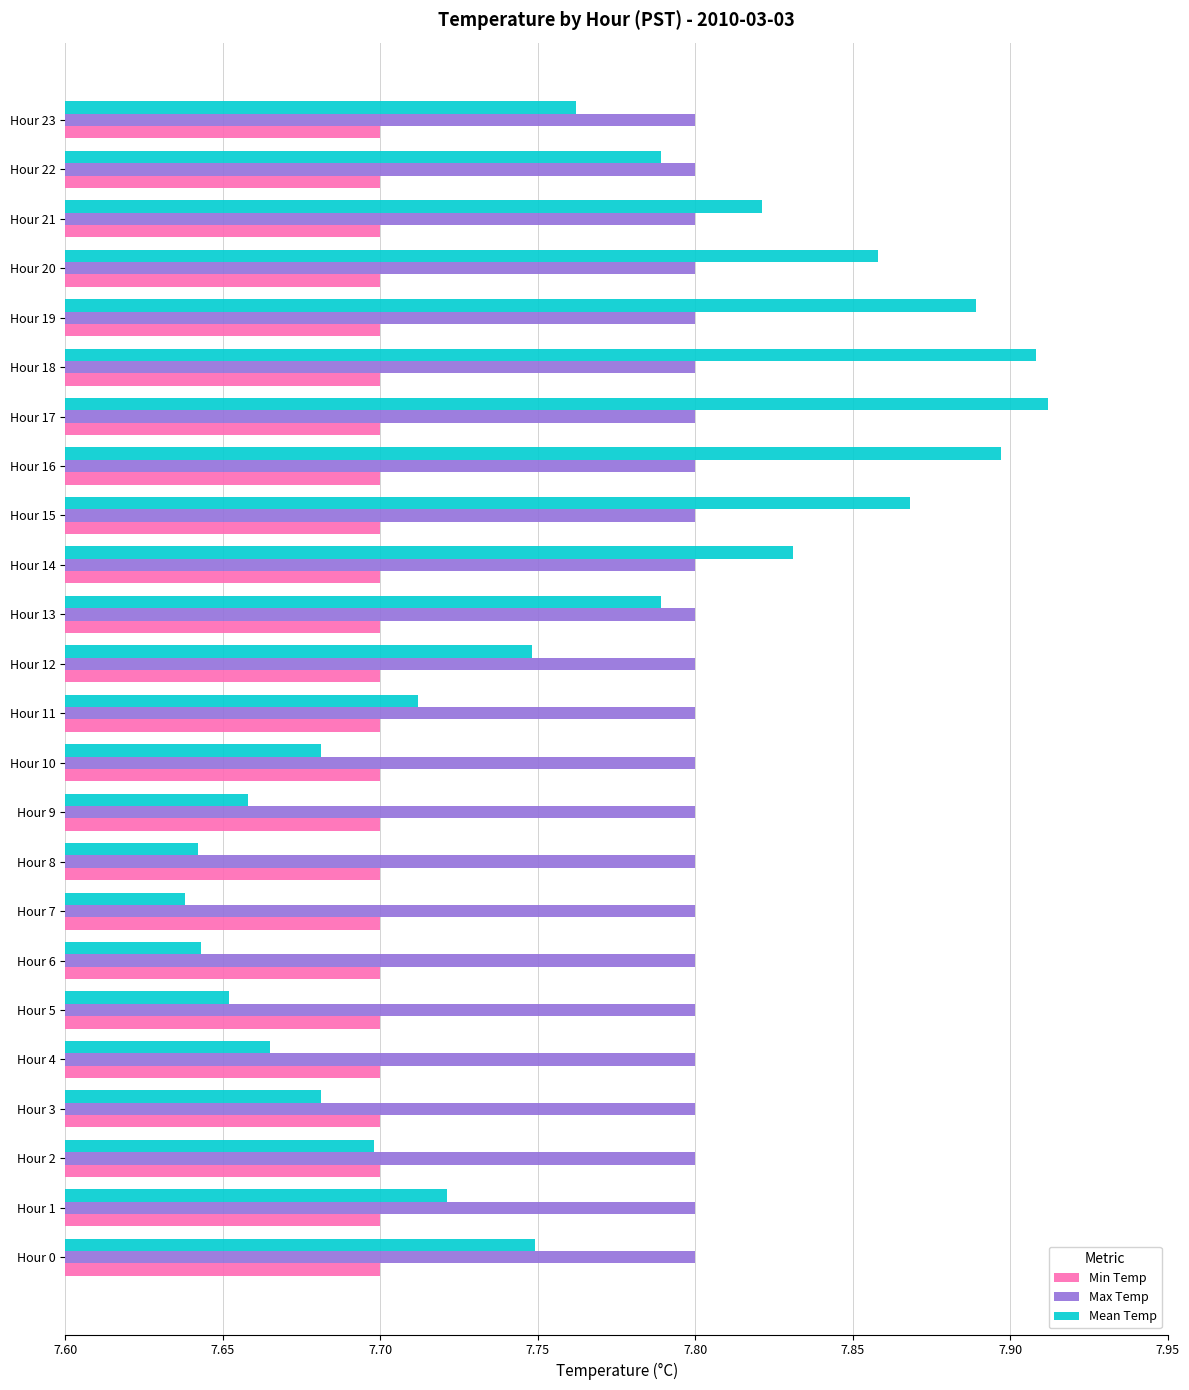

Which series has the largest range (max minus min)?

Mean Temp